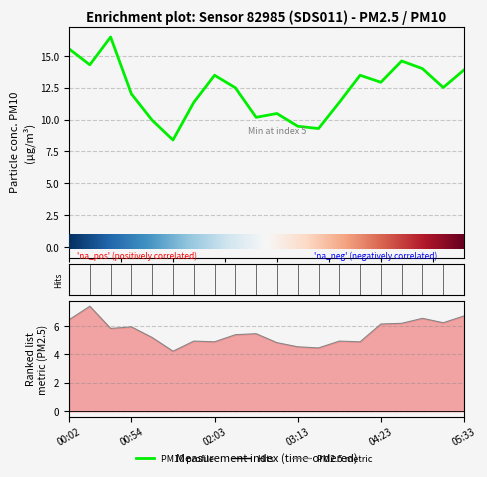

The P2 series shows 6.2 at 16. True or false?

True